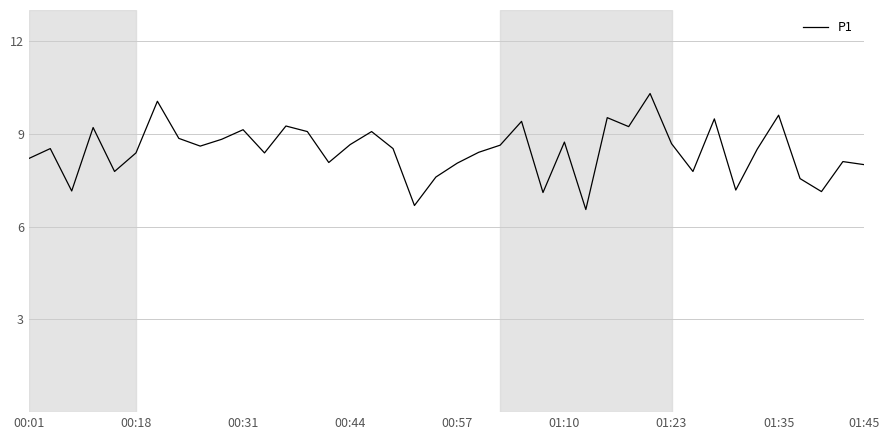

What is the maximum value shown in the chart?

10.3